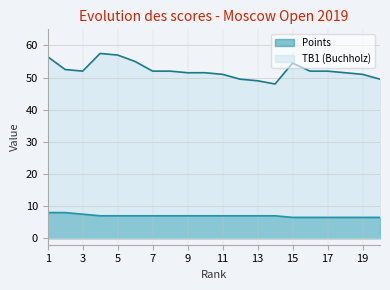

Reading left to right, transcribe all the data shown in this chart.

Points: 1=8.0	2=8.0	3=7.5	4=7.0	5=7.0	6=7.0	7=7.0	8=7.0	9=7.0	10=7.0	11=7.0	12=7.0	13=7.0	14=7.0	15=6.5	16=6.5	17=6.5	18=6.5	19=6.5	20=6.5
TB1 (Buchholz): 1=56.5	2=52.5	3=52.0	4=57.5	5=57.0	6=55.0	7=52.0	8=52.0	9=51.5	10=51.5	11=51.0	12=49.5	13=49.0	14=48.0	15=54.5	16=52.0	17=52.0	18=51.5	19=51.0	20=49.5